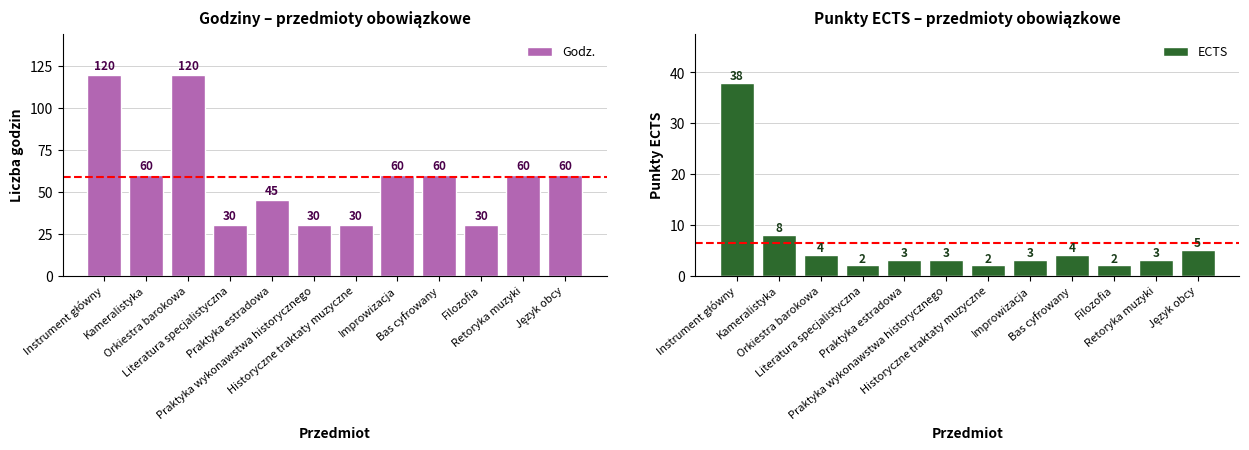

At which label does Godz. reach its peak?

Instrument główny